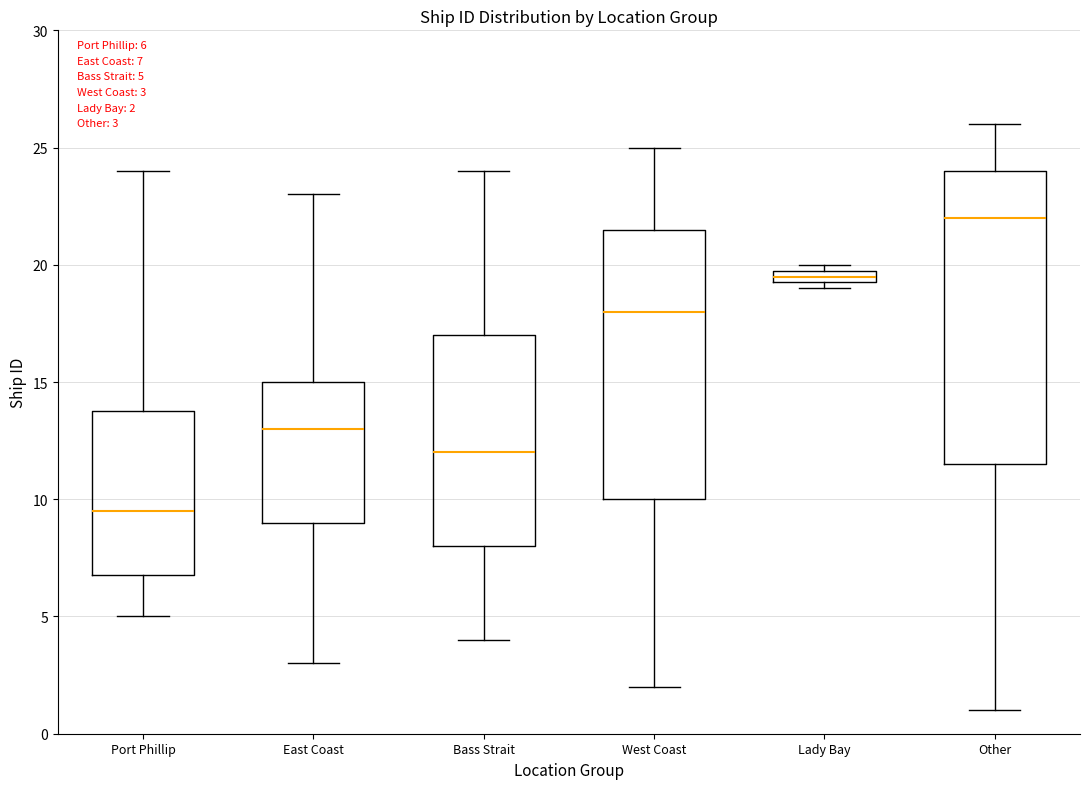

Where is the lower edge of the box for West Coast on the y-axis? The values are not printed on the chart, so give them approximately, as read against the axis.

10.0